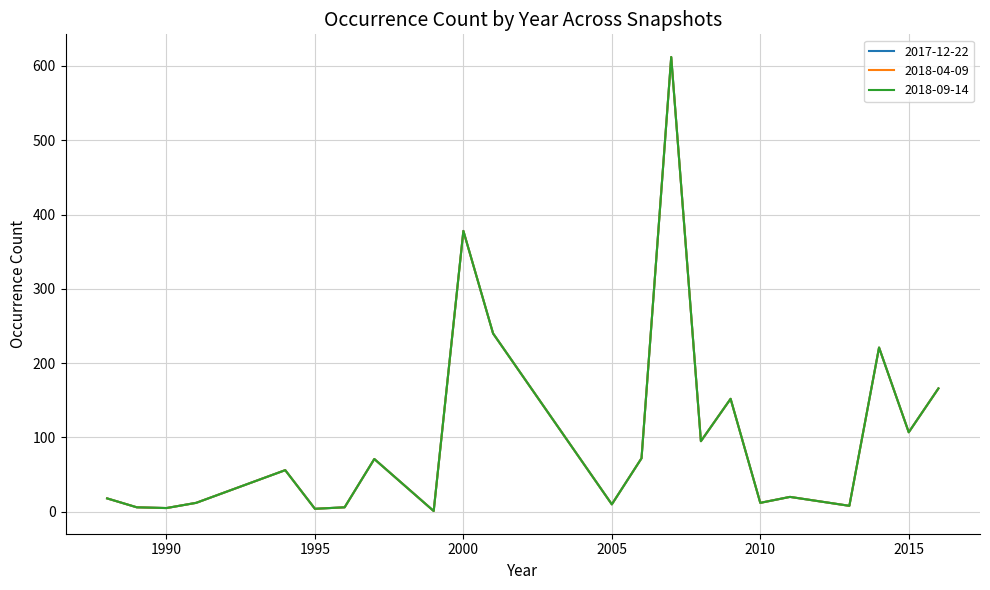

Does the chart display data point markers on the line(s)?

No